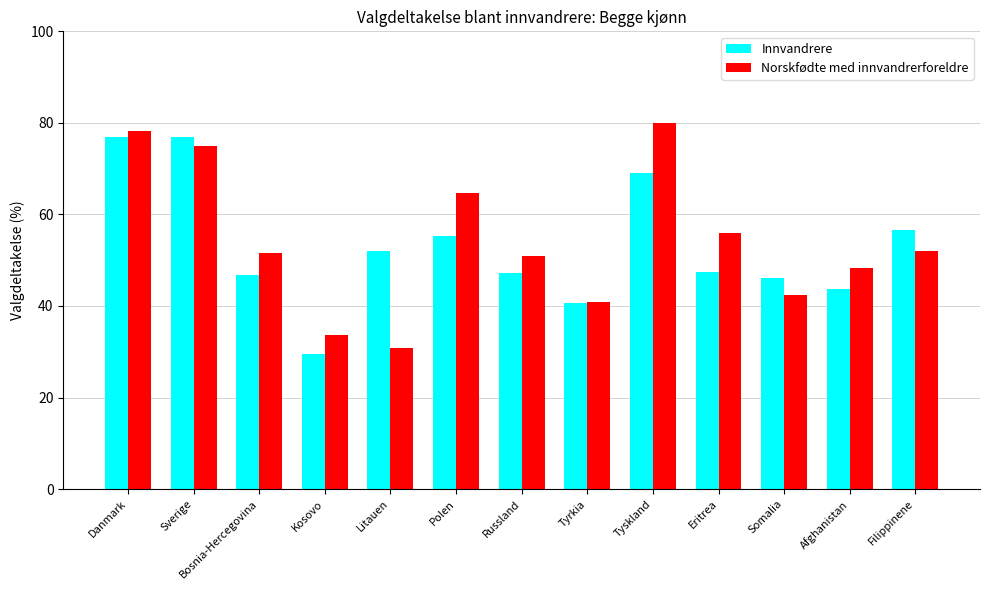

Rank the series at Kosovo from lowest to highest value.

Innvandrere, Norskfødte med innvandrerforeldre